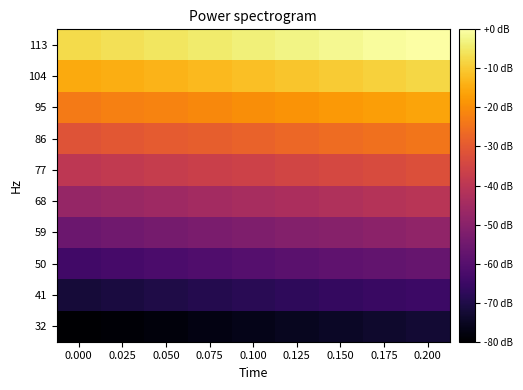

What is the spread (max minus min) of values at 0.075?

72.8